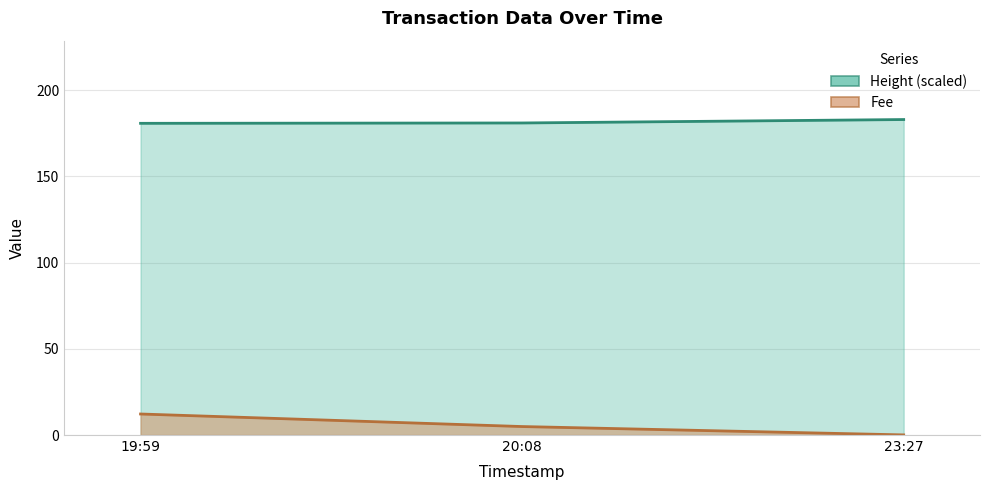

How many distinct data groups are displayed?

2